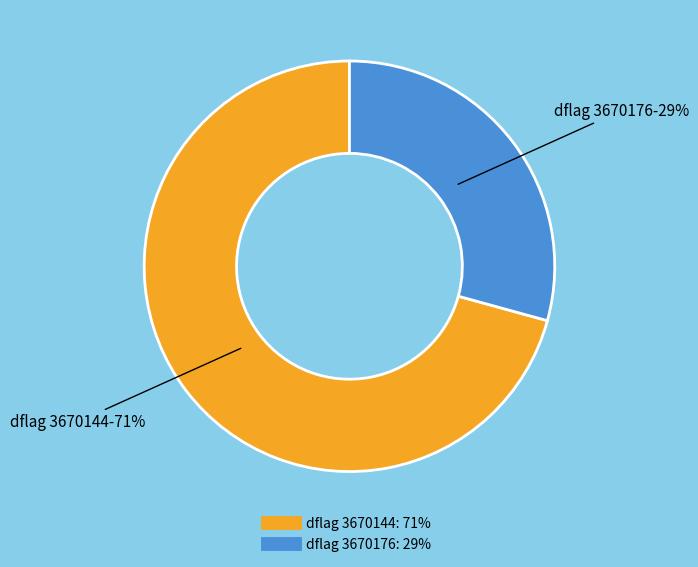

To the nearest percent, what is the average slice percentage?

50%